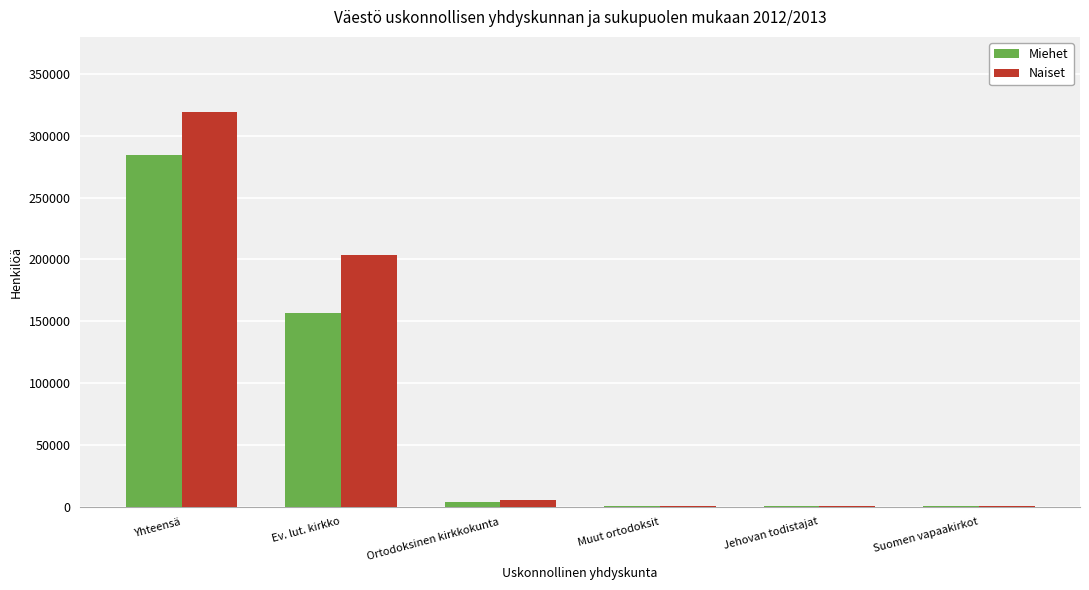

Which category has the highest value in the Miehet series?

Yhteensä